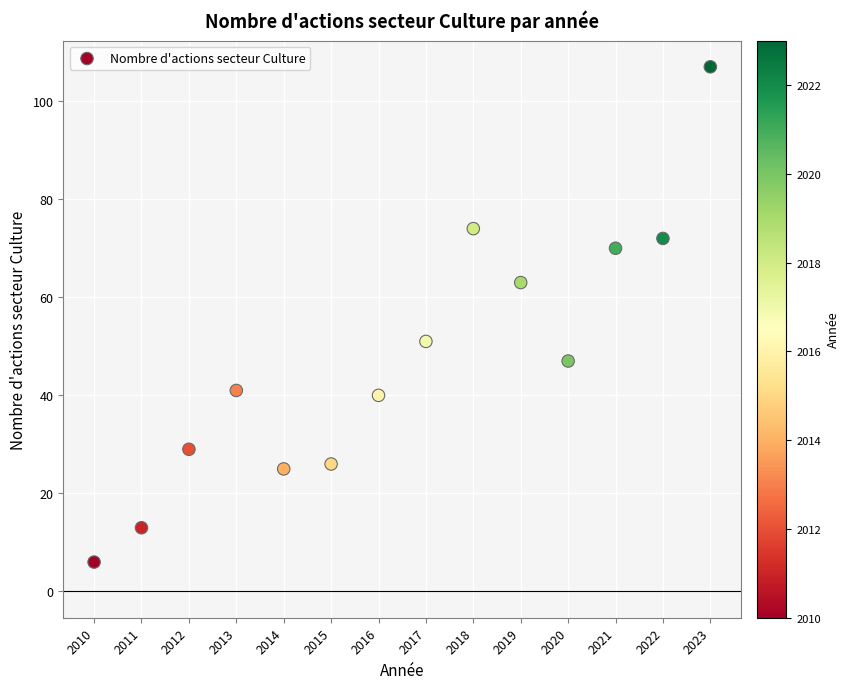

What Y value in the scatter plot is closest to 56?

51